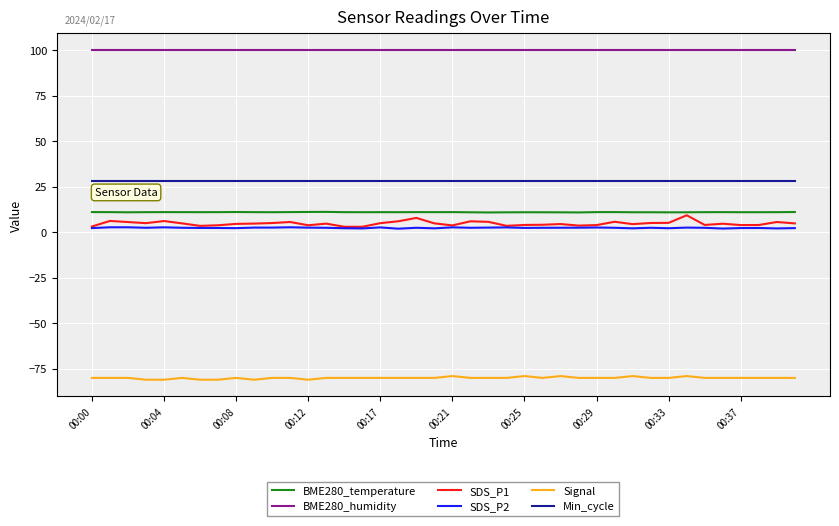

Which series has the widest spread of values?

SDS_P1